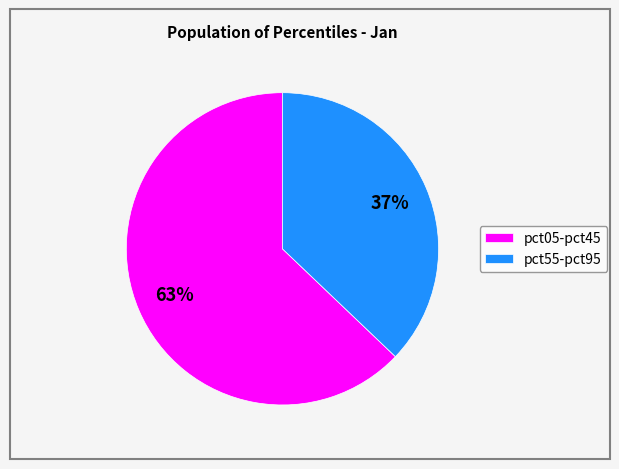

True or false: pct05-pct45 accounts for 75% of the total.

False